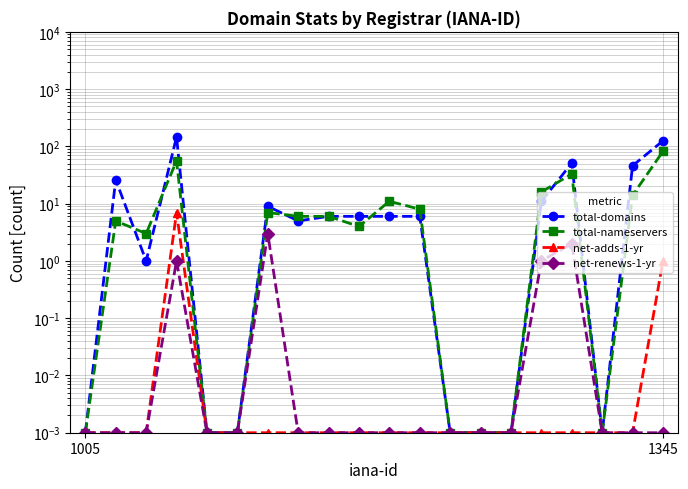

Rank the series at 2 from lowest to highest value.

net-adds-1-yr, net-renews-1-yr, total-domains, total-nameservers